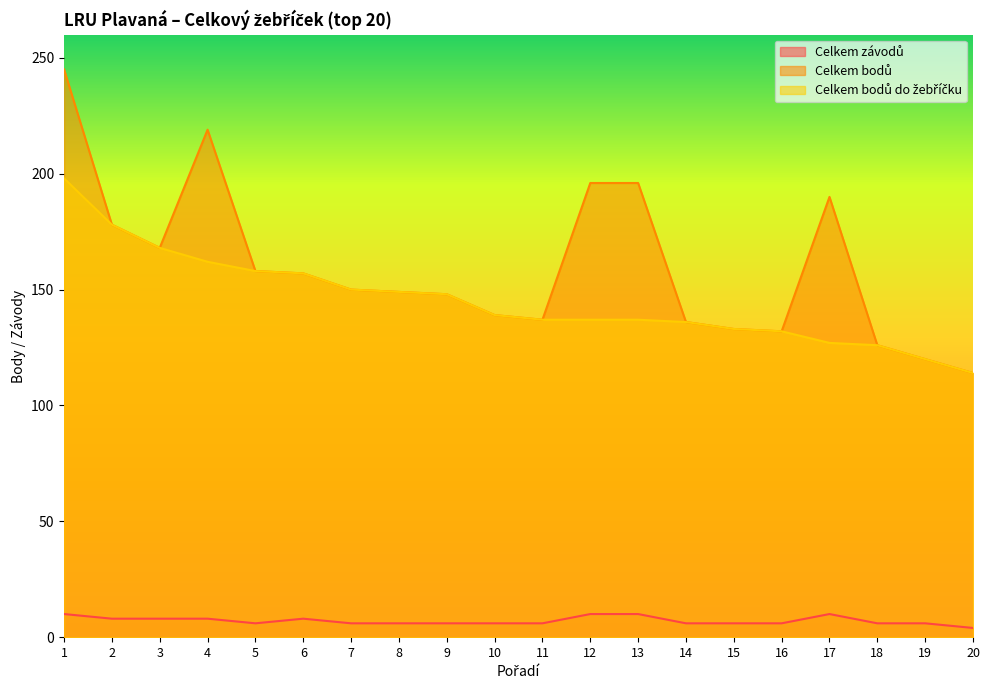

What are all the series names shown in the legend?

Celkem závodů, Celkem bodů, Celkem bodů do žebříčku